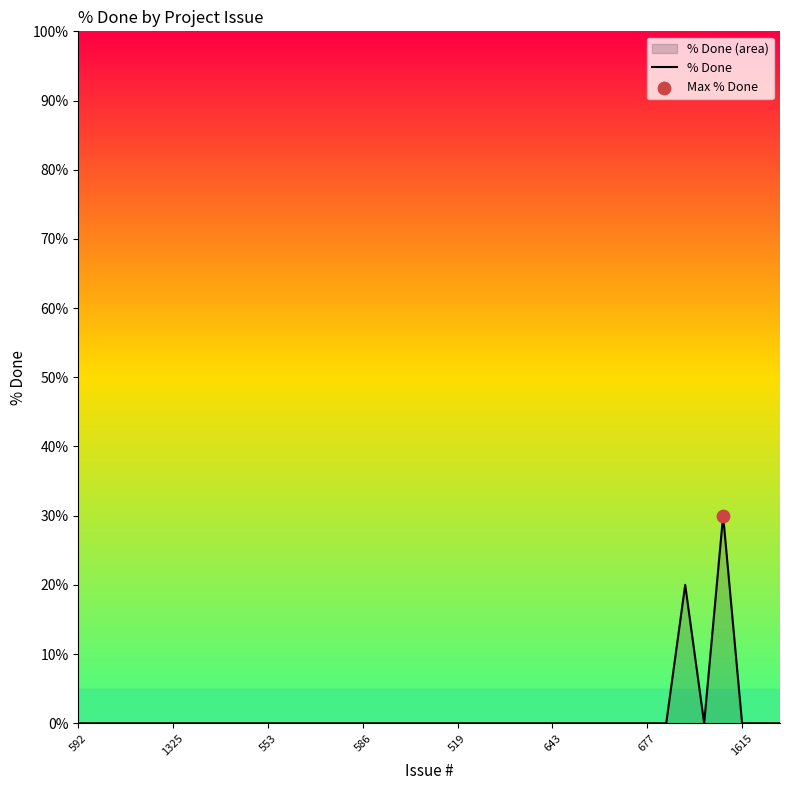

The value at 677 is 0. True or false?

True